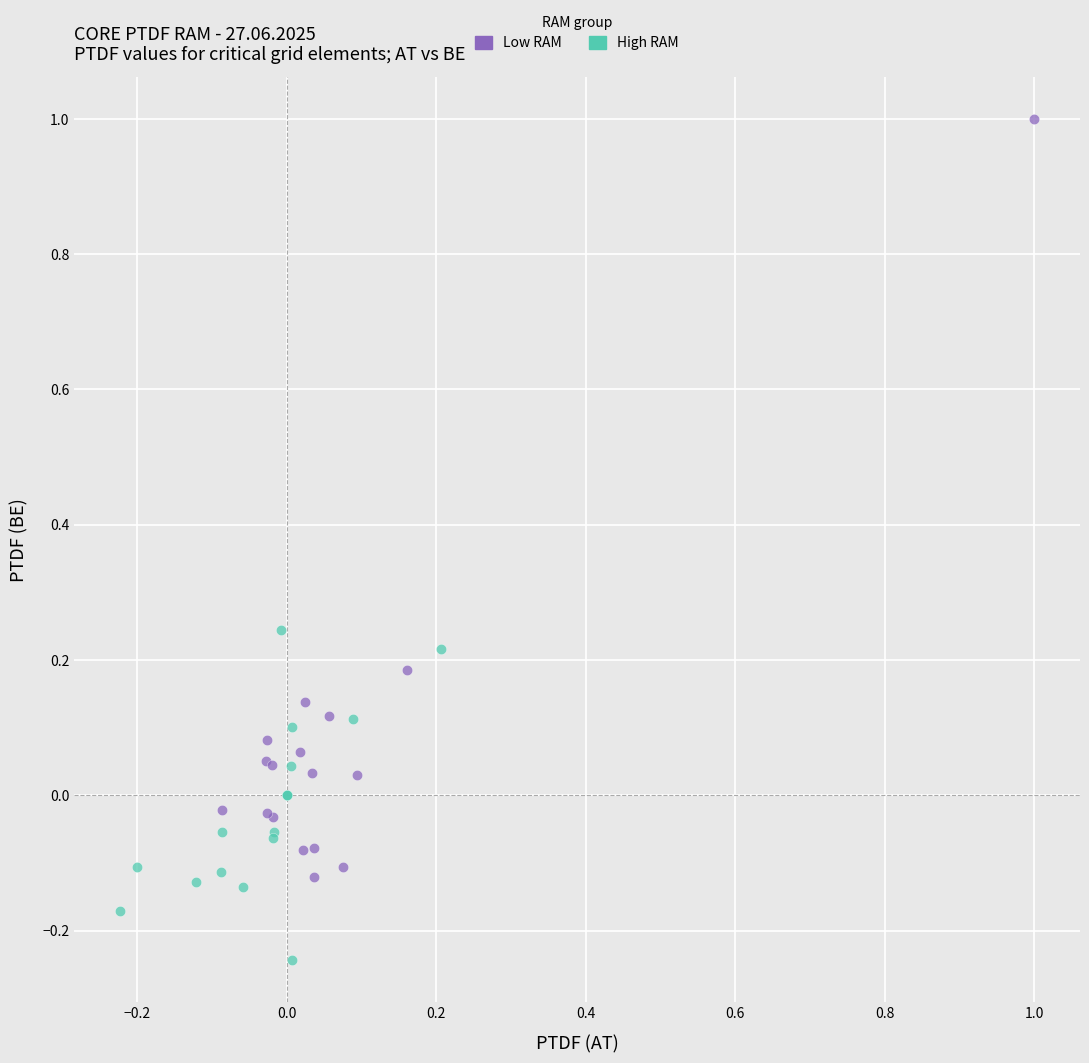

Which series contains the highest Y value?

Low RAM